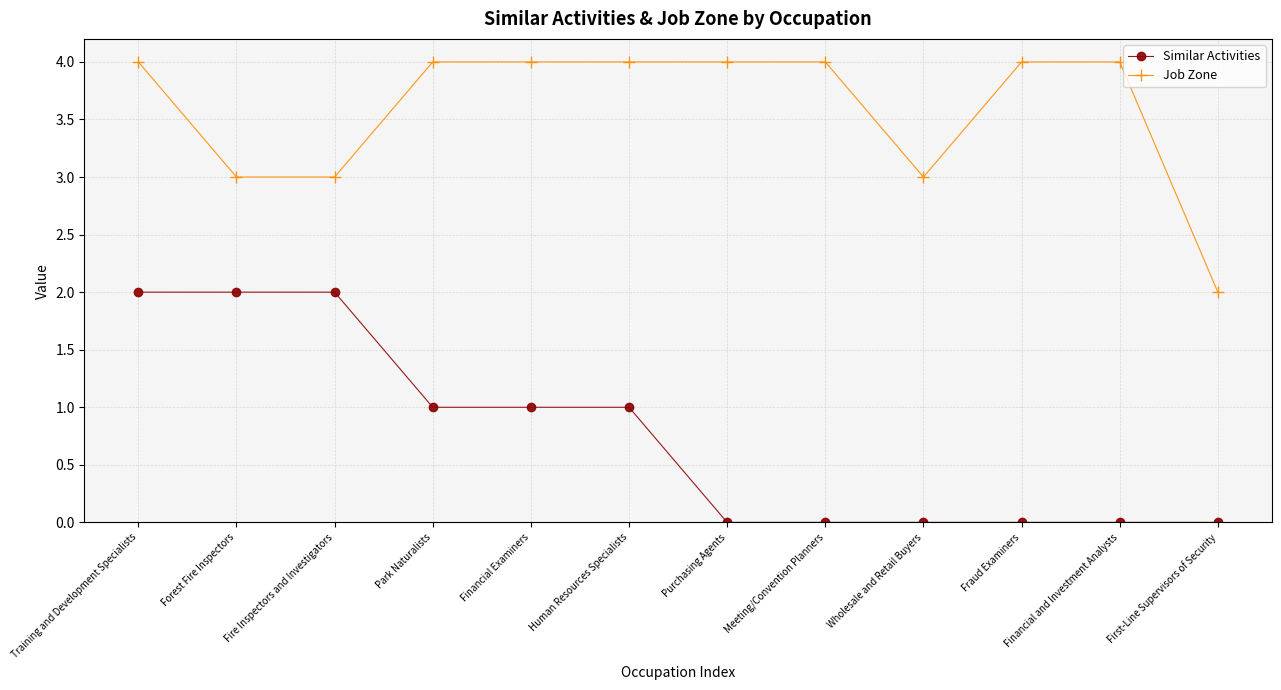

True or false: Job Zone and Similar Activities cross at least once.

False